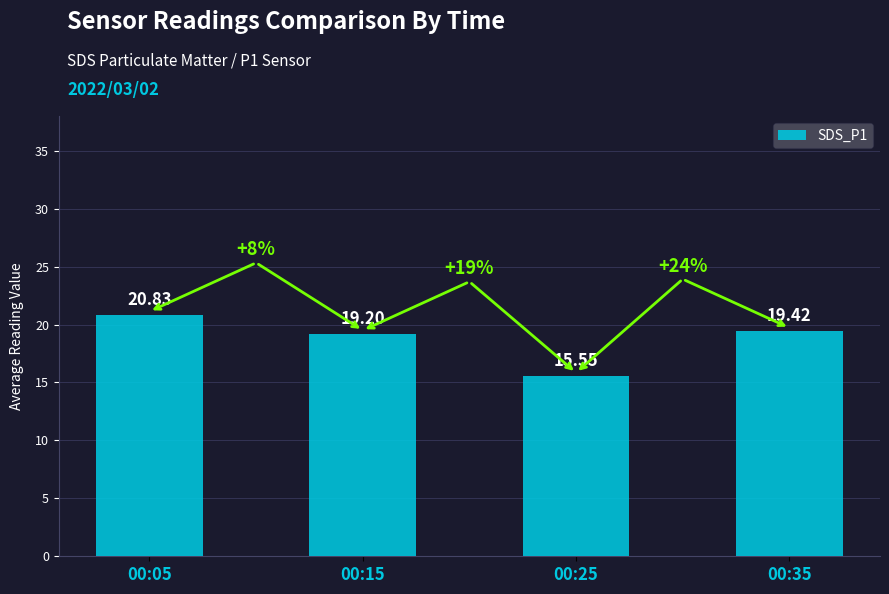

How many series are shown in this chart?

1